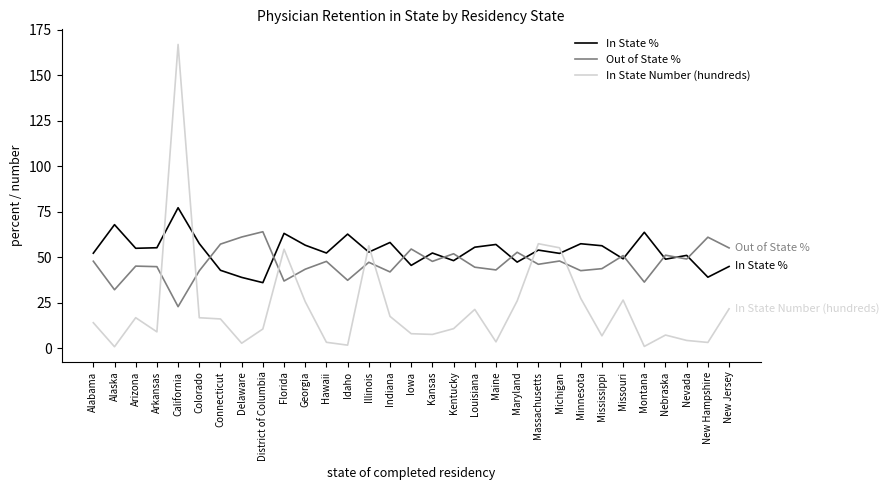

What is the average value of the In State Number (hundreds) series?

22.5